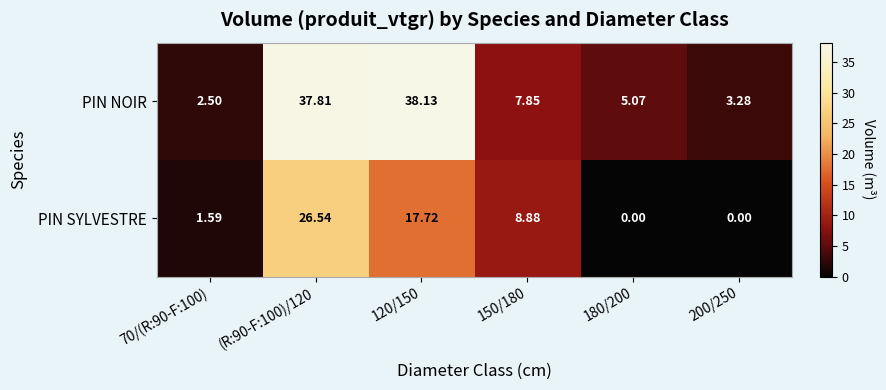

Which series has the largest range (max minus min)?

PIN NOIR